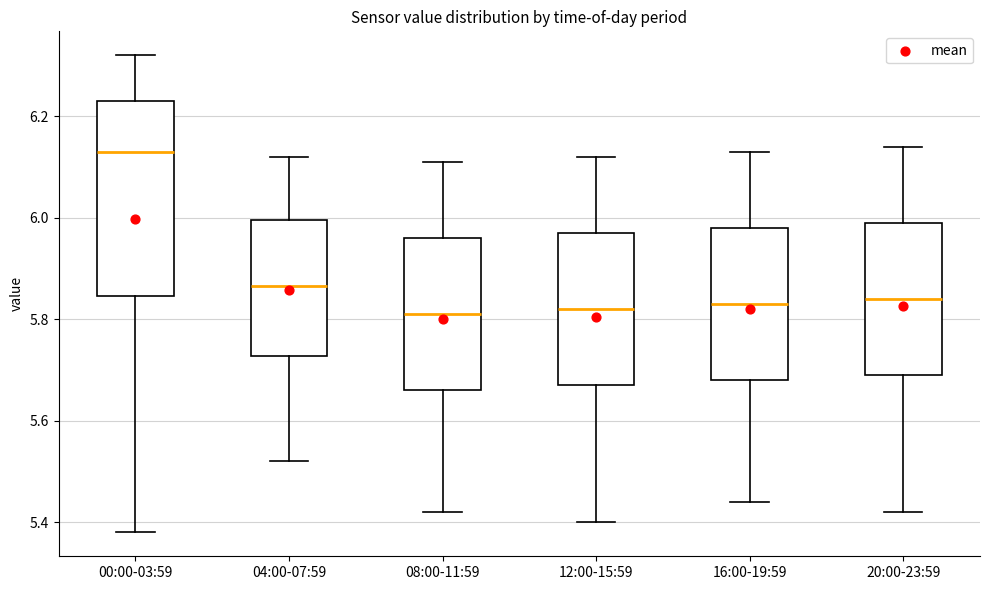

Reading left to right, transcribe this box plot: for each box, give where its median line is, the range the box spans, and where its two whiskers end, as read against the y-axis. The values are not printed on the chart, so give them approximately, as read against the axis.

00:00-03:59: median 6.14, box 5.84 to 6.24, whiskers 5.38 to 6.32
04:00-07:59: median 5.86, box 5.72 to 6.00, whiskers 5.52 to 6.12
08:00-11:59: median 5.82, box 5.66 to 5.96, whiskers 5.42 to 6.12
12:00-15:59: median 5.82, box 5.68 to 5.98, whiskers 5.40 to 6.12
16:00-19:59: median 5.84, box 5.68 to 5.98, whiskers 5.44 to 6.14
20:00-23:59: median 5.84, box 5.70 to 6.00, whiskers 5.42 to 6.14